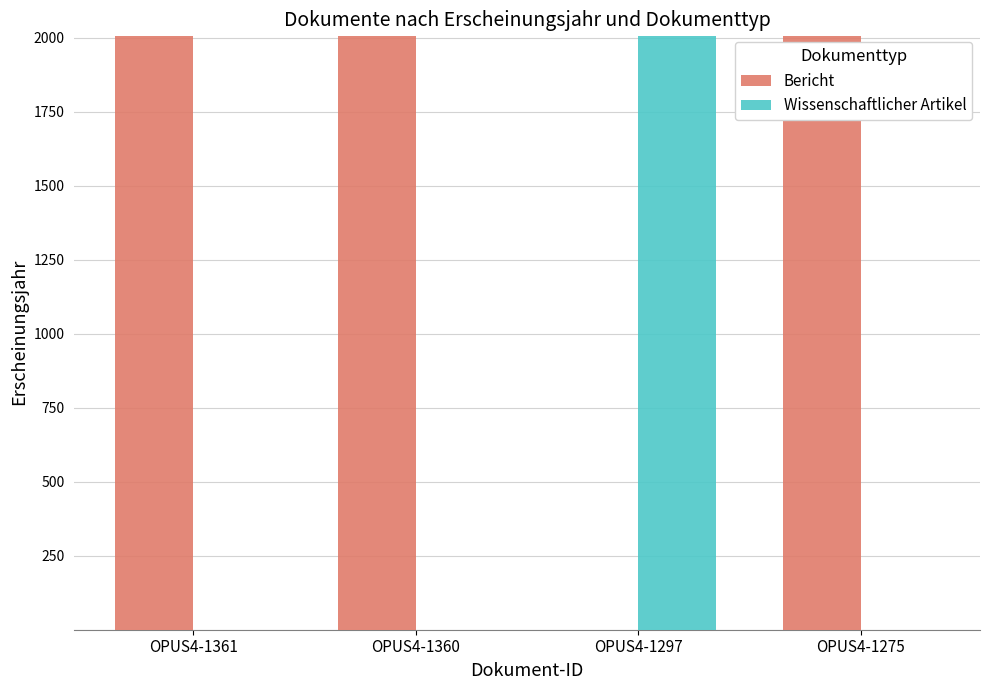

Which series has the largest total across all categories?

Bericht